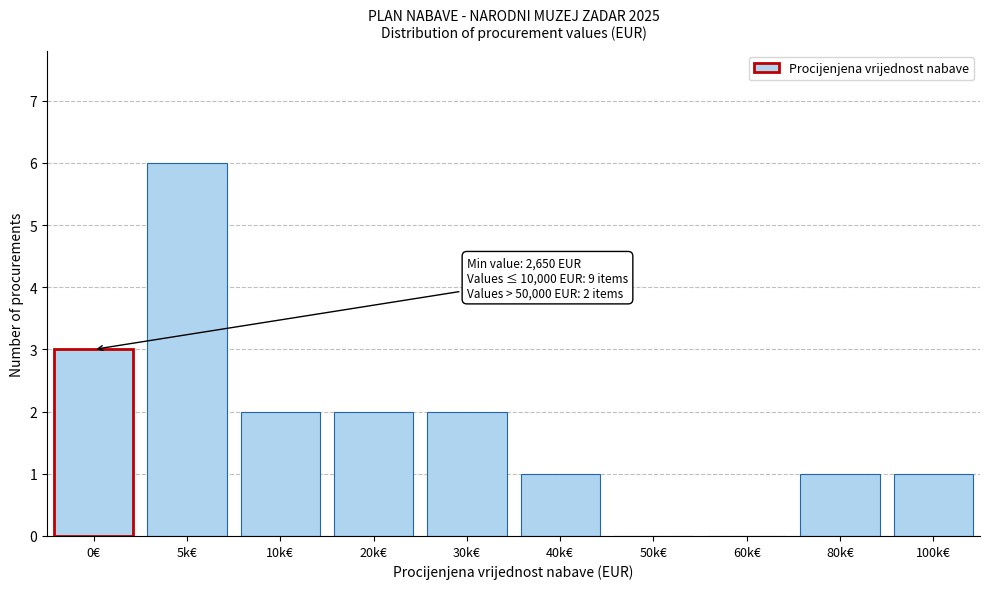

Reading left to right, extract all data points from this chart.

0€=3	5k€=6	10k€=2	20k€=2	30k€=2	40k€=1	50k€=0	60k€=0	80k€=1	100k€=1